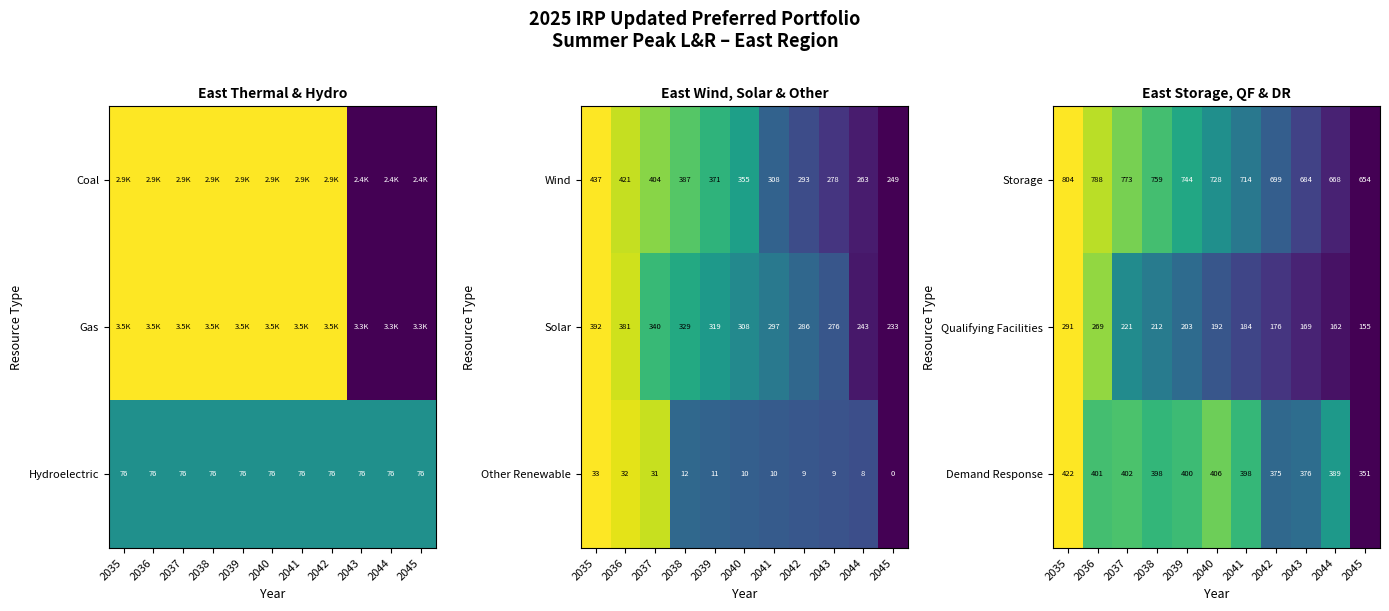

What is the sum of all Demand Response values?

4318